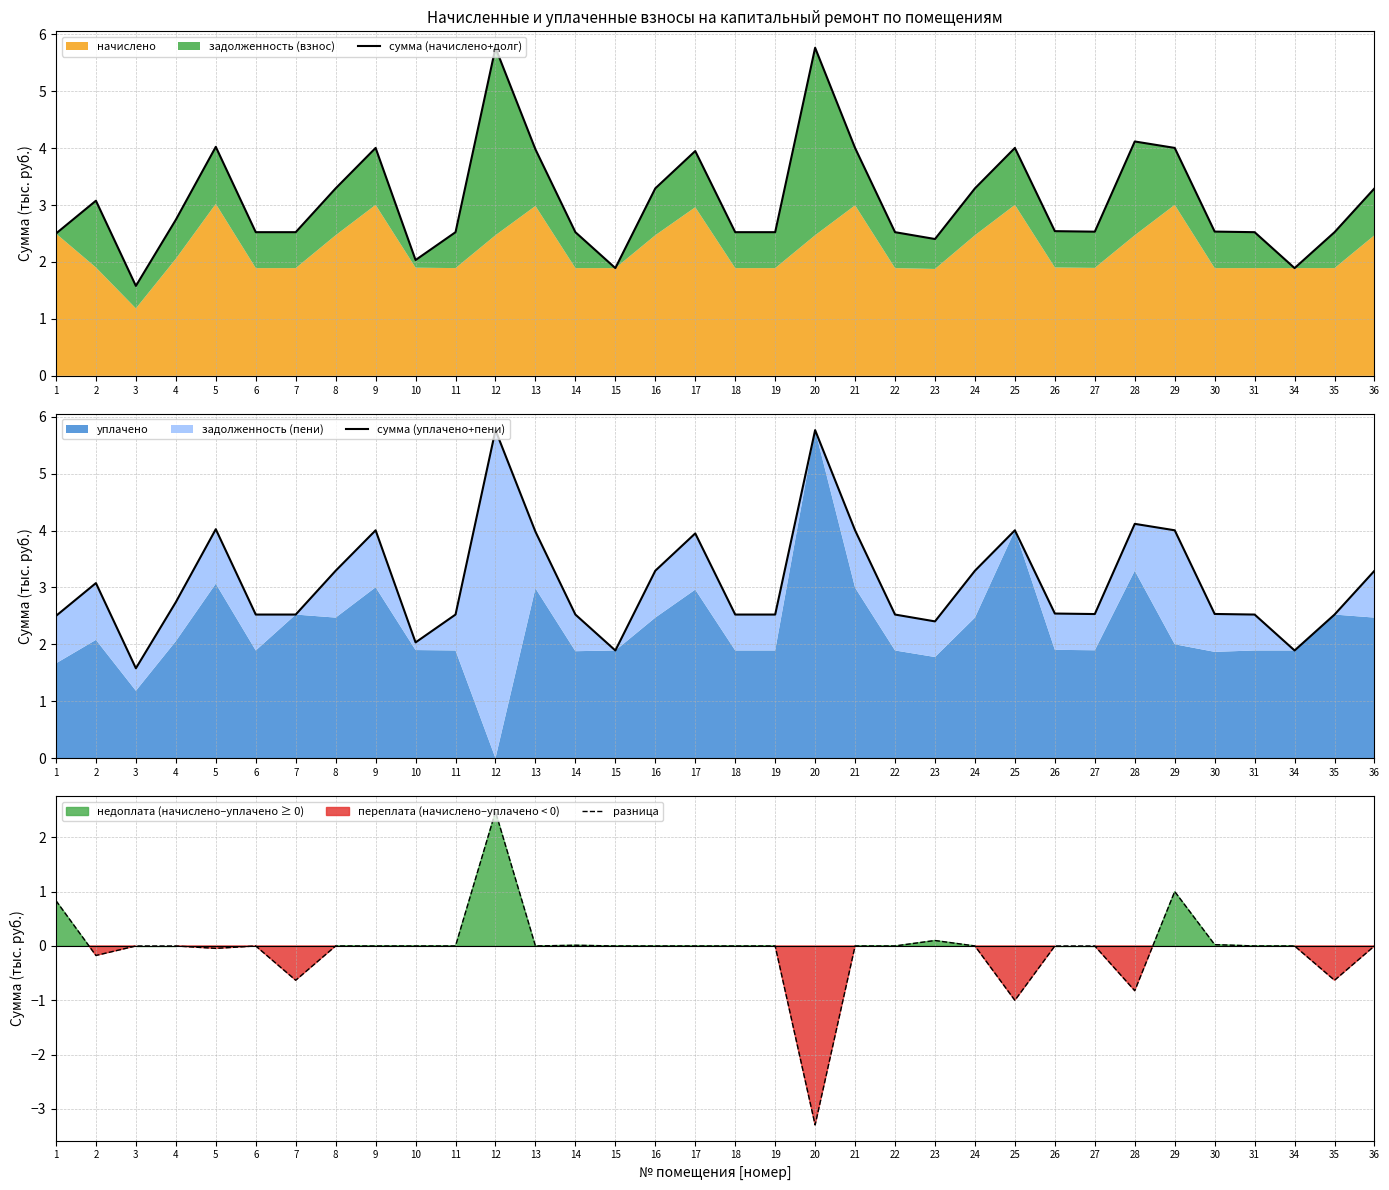

Is the value of разница at 5 greater than the value of сумма (уплачено+пени) at 5?

No